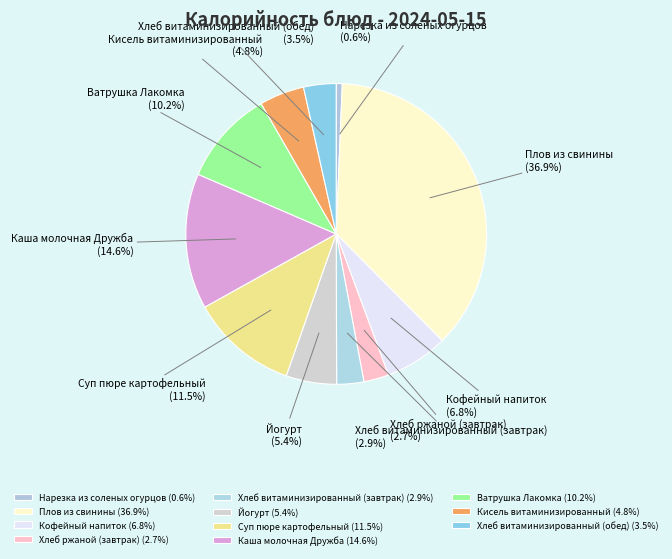

How many slices are in this pie chart?

11